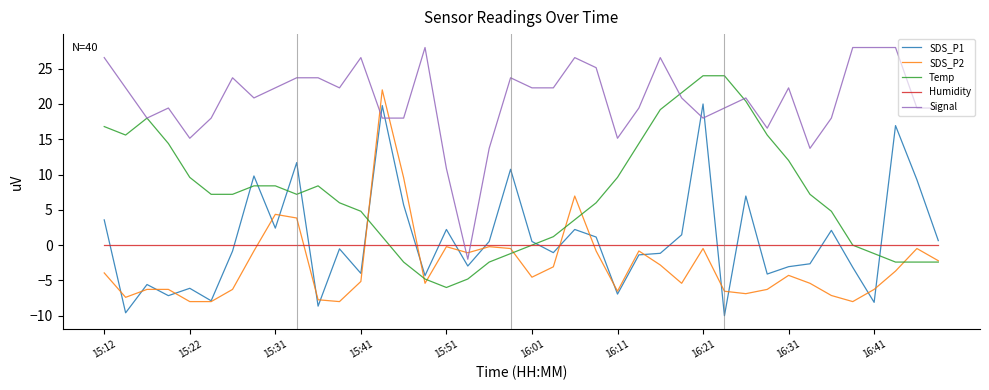

Which series has the largest total across all categories?

Signal